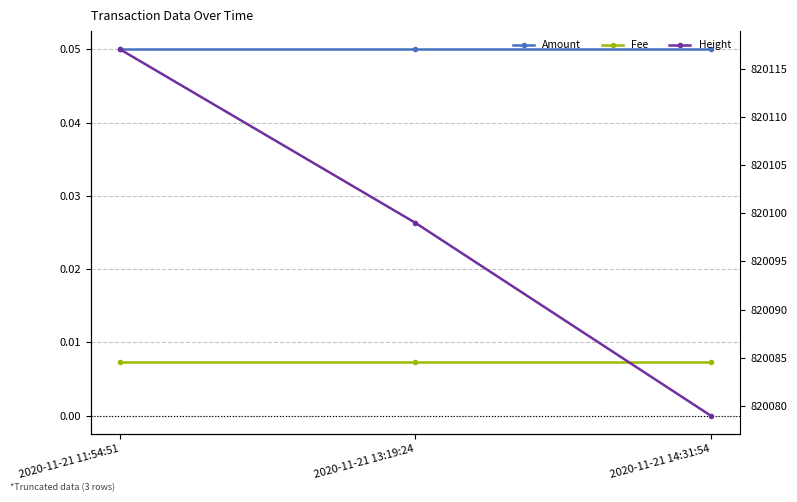

Reading left to right, list all the values displayed in this chart.

Amount: 2020-11-21 11:54:51=0.1	2020-11-21 13:19:24=0.1	2020-11-21 14:31:54=0.1
Fee: 2020-11-21 11:54:51=0.0	2020-11-21 13:19:24=0.0	2020-11-21 14:31:54=0.0
Height: 2020-11-21 11:54:51=820117.0	2020-11-21 13:19:24=820099.0	2020-11-21 14:31:54=820079.0